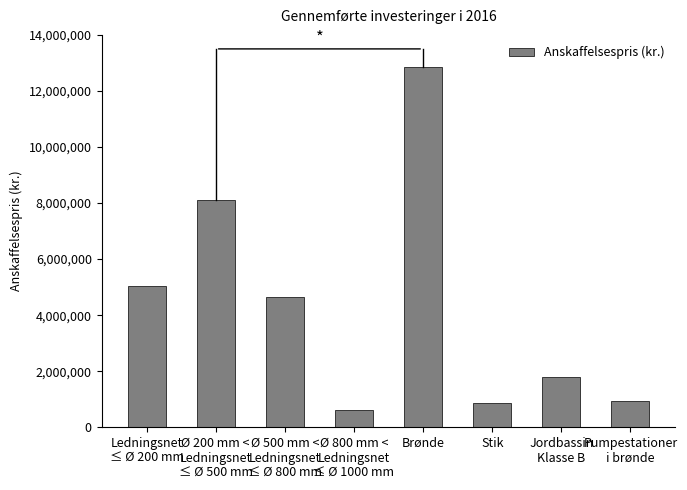

What is the label of the 5th bar from the left?

Brønde